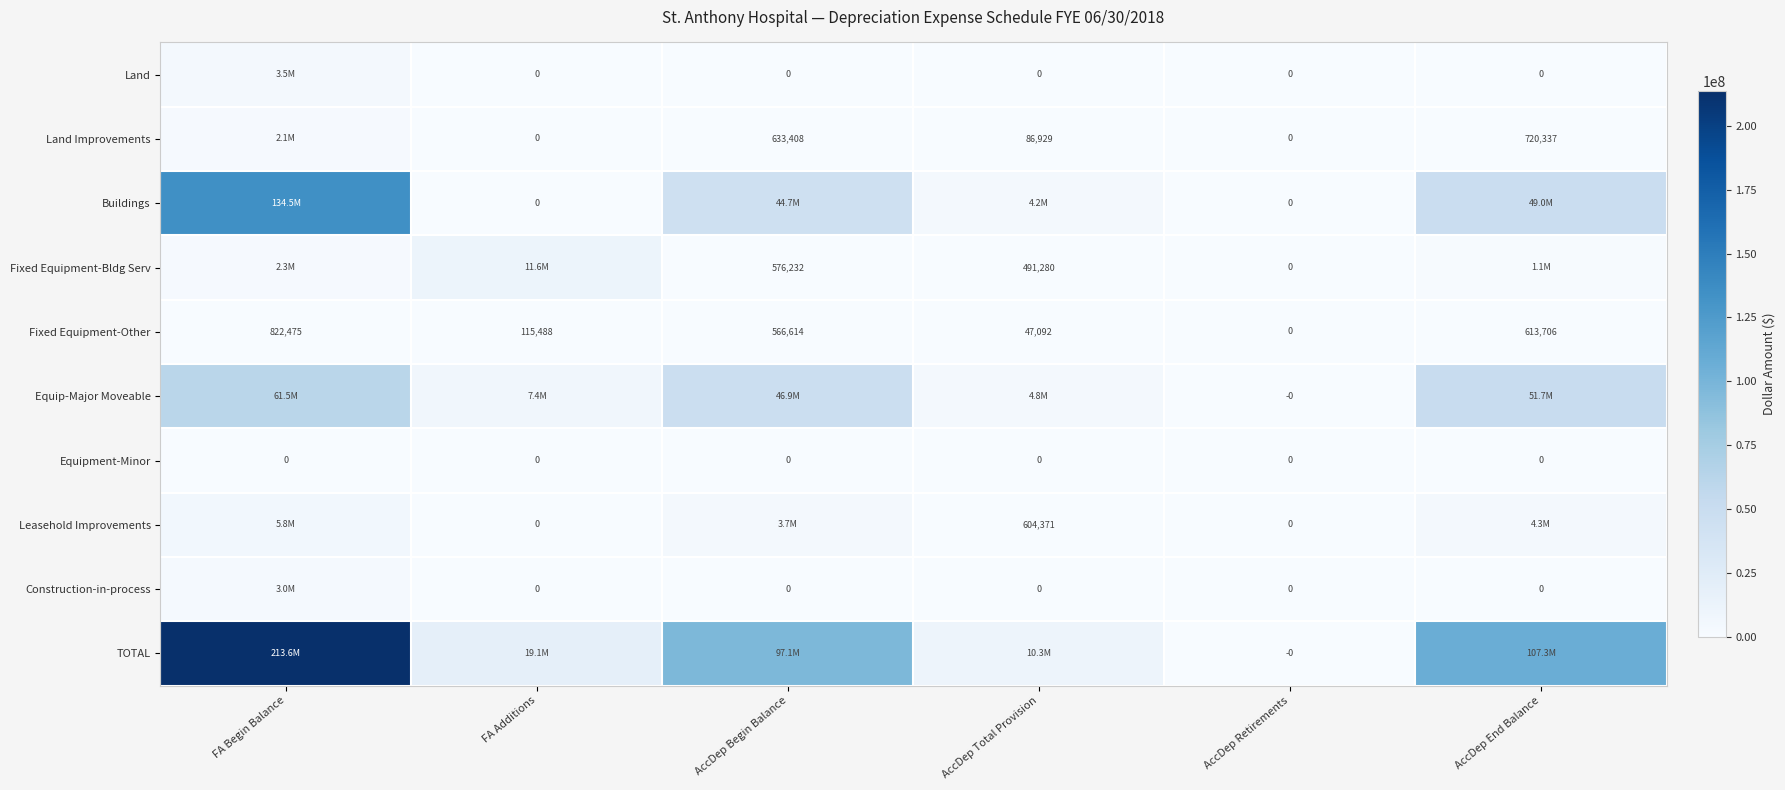

Rank the series at AccDep End Balance from highest to lowest value.

TOTAL, Equip-Major Moveable, Buildings, Leasehold Improvements, Fixed Equipment-Bldg Serv, Land Improvements, Fixed Equipment-Other, Land, Equipment-Minor, Construction-in-process